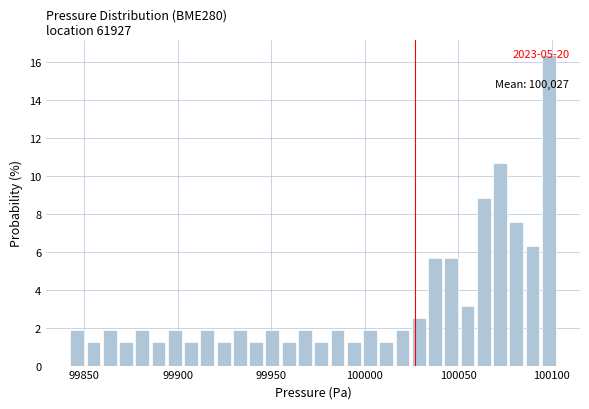

Around what value on the x-axis is the tallest bar? Give the approximate position of its centre, as read against the axis.

100100